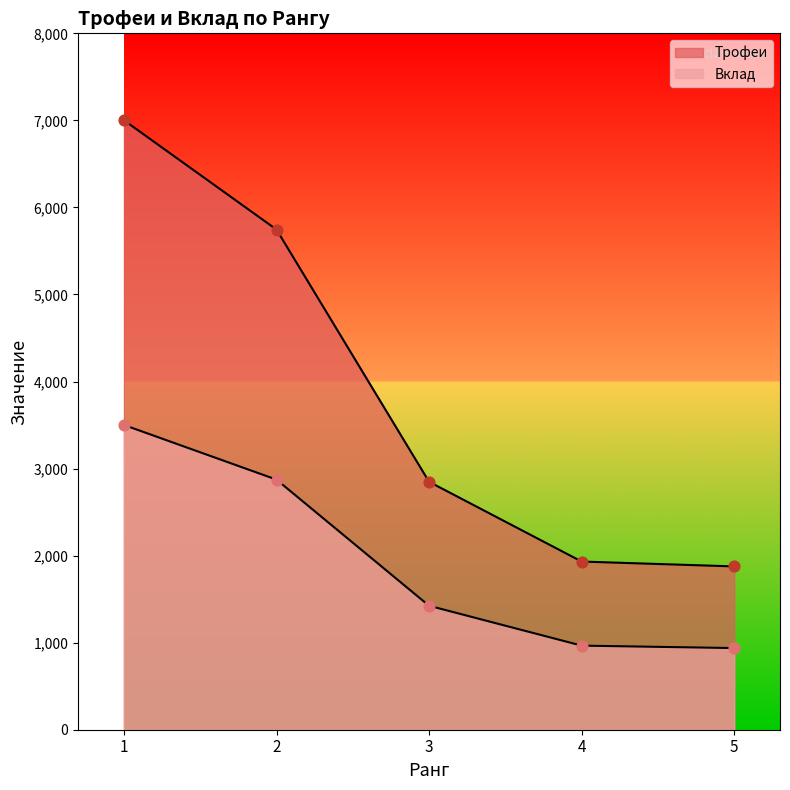

At how many categories does at least one series exceed 1639?

5